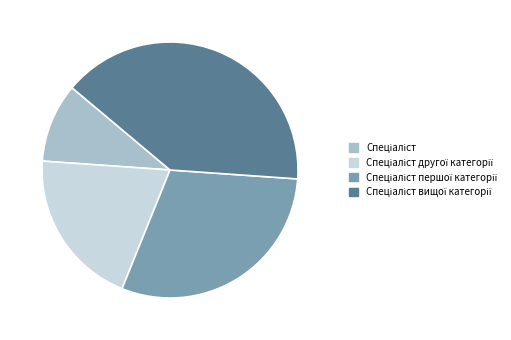

Is there any slice that represents more than half of the pie?

No